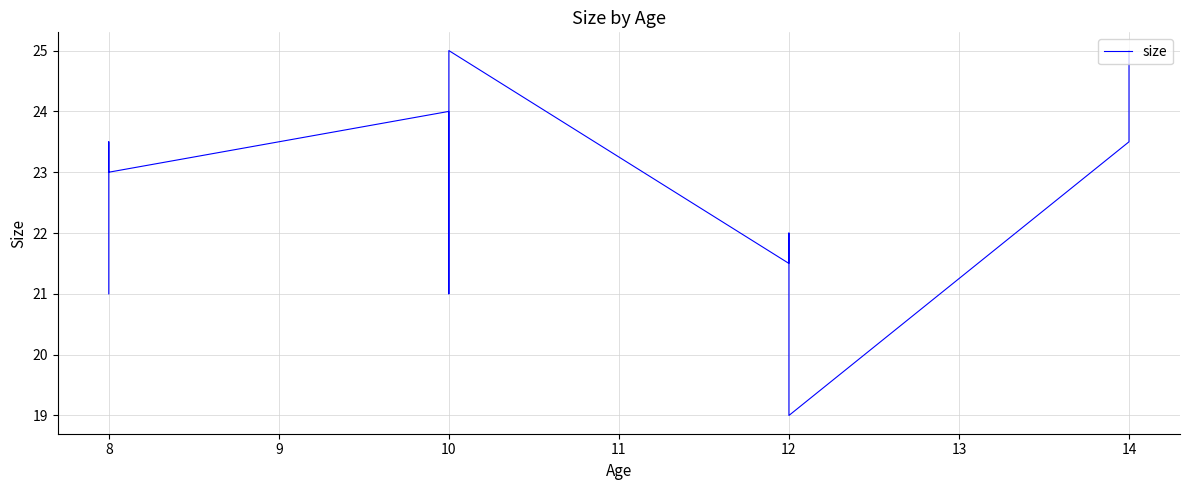

True or false: the data shows 15.9 at 10.

False